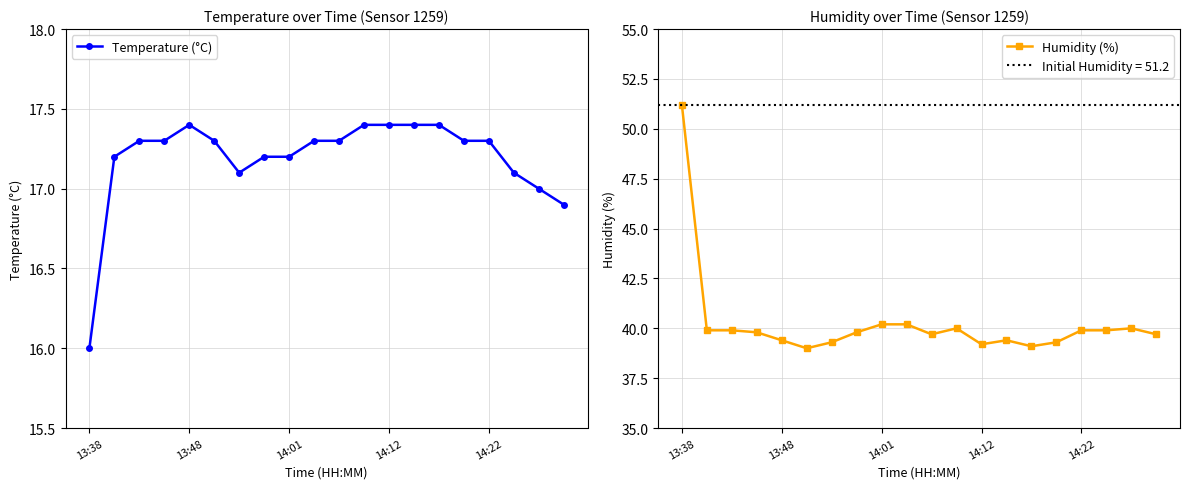

In Humidity (%), how many points are lower than both neighbors (excluding endpoints)?

4